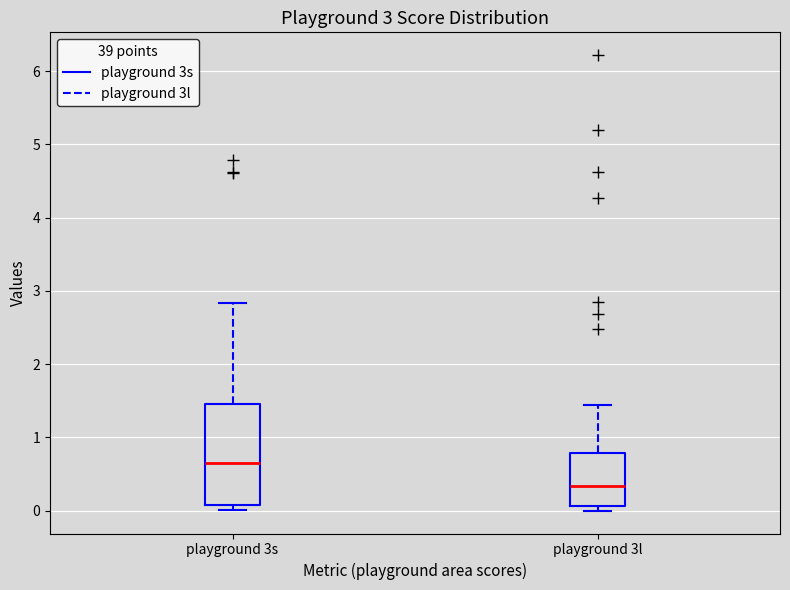

Which box has the highest median line?

playground 3s